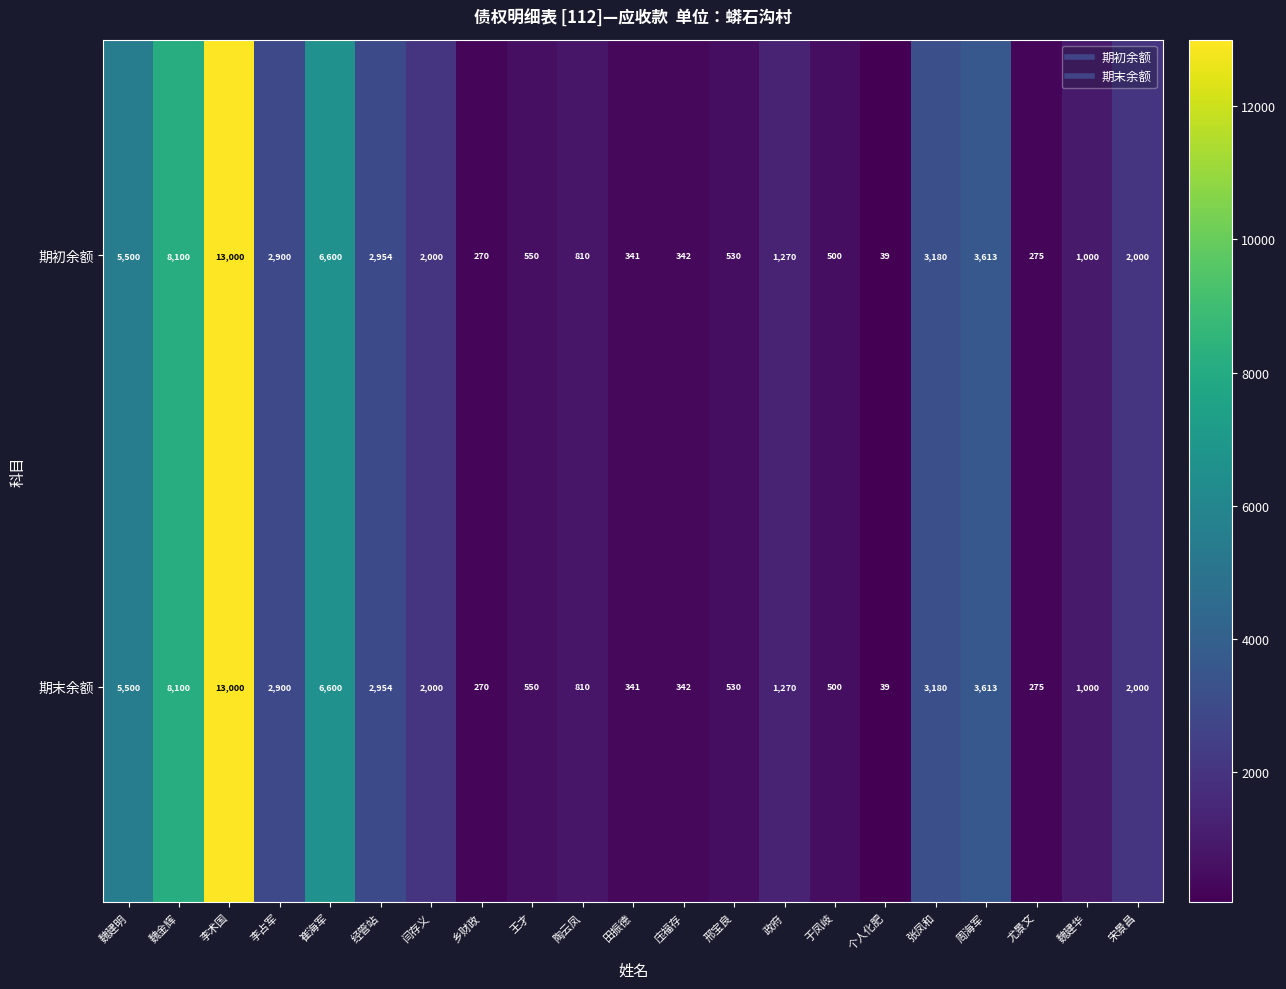

What is the total value across all series at 魏建明?

11000